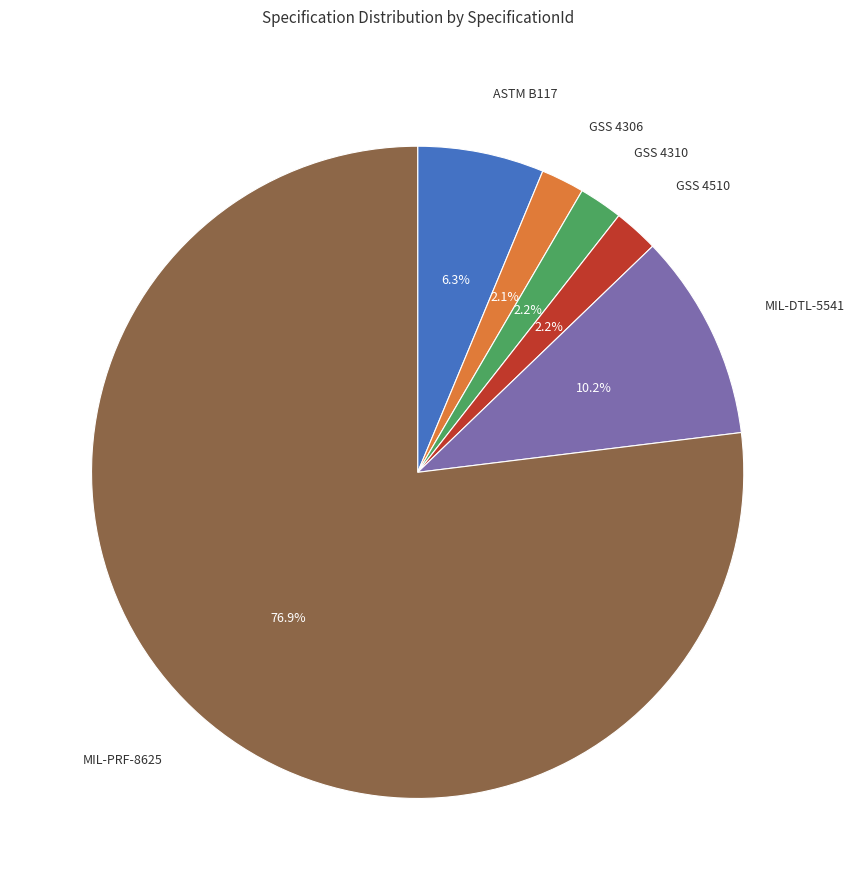

Is there any slice that represents more than half of the pie?

Yes